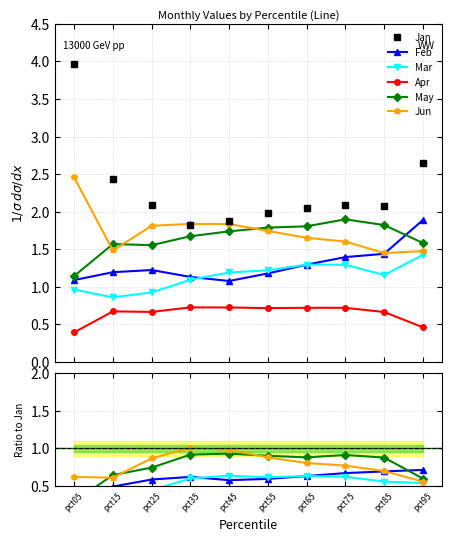

The Apr series shows 0.1 at pct95. True or false?

False